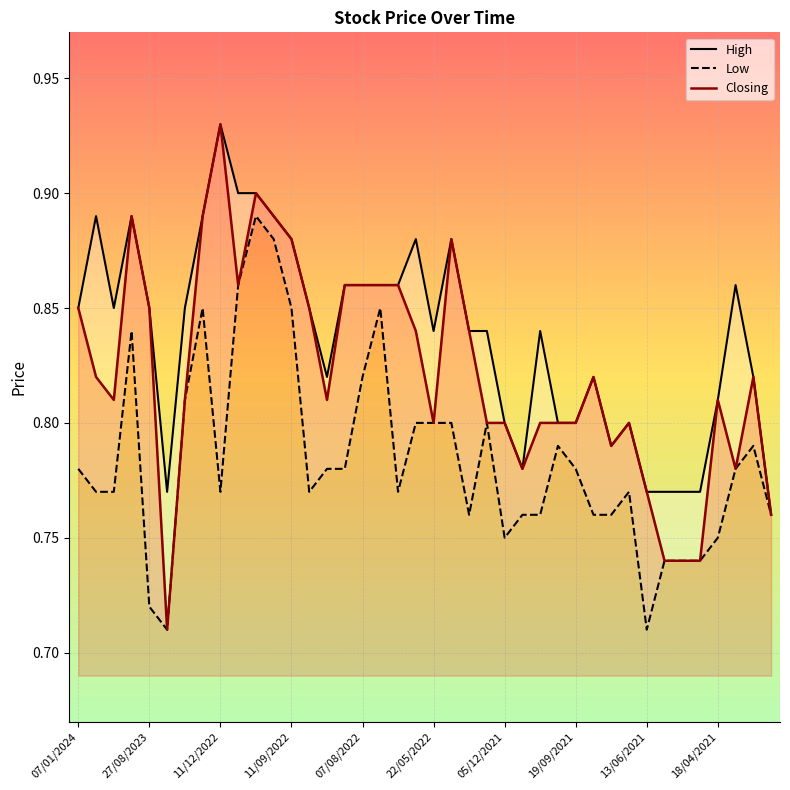

Which series has the largest range (max minus min)?

Closing